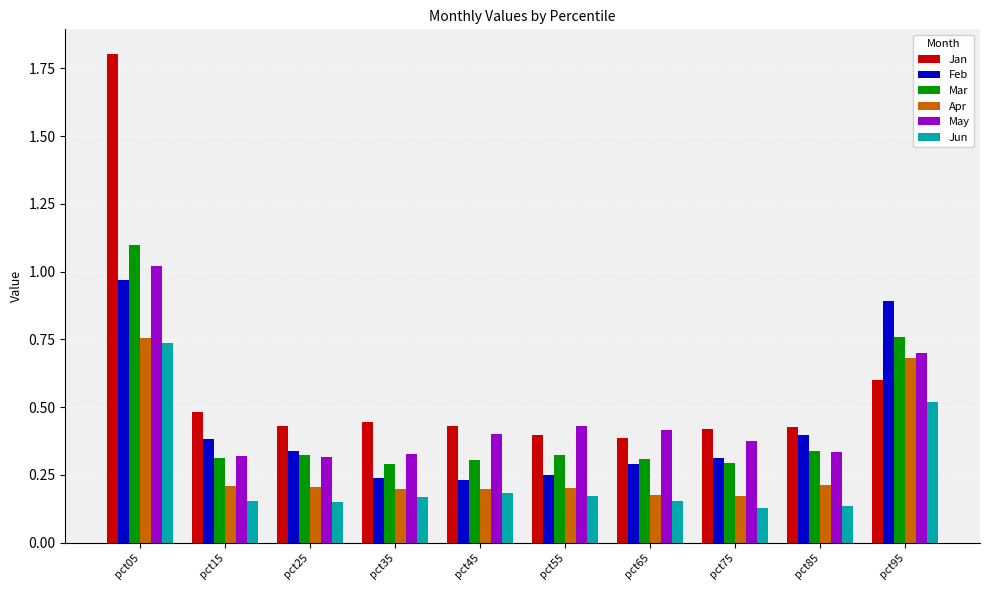

What is the difference between the May values at pct05 and pct55?

0.6